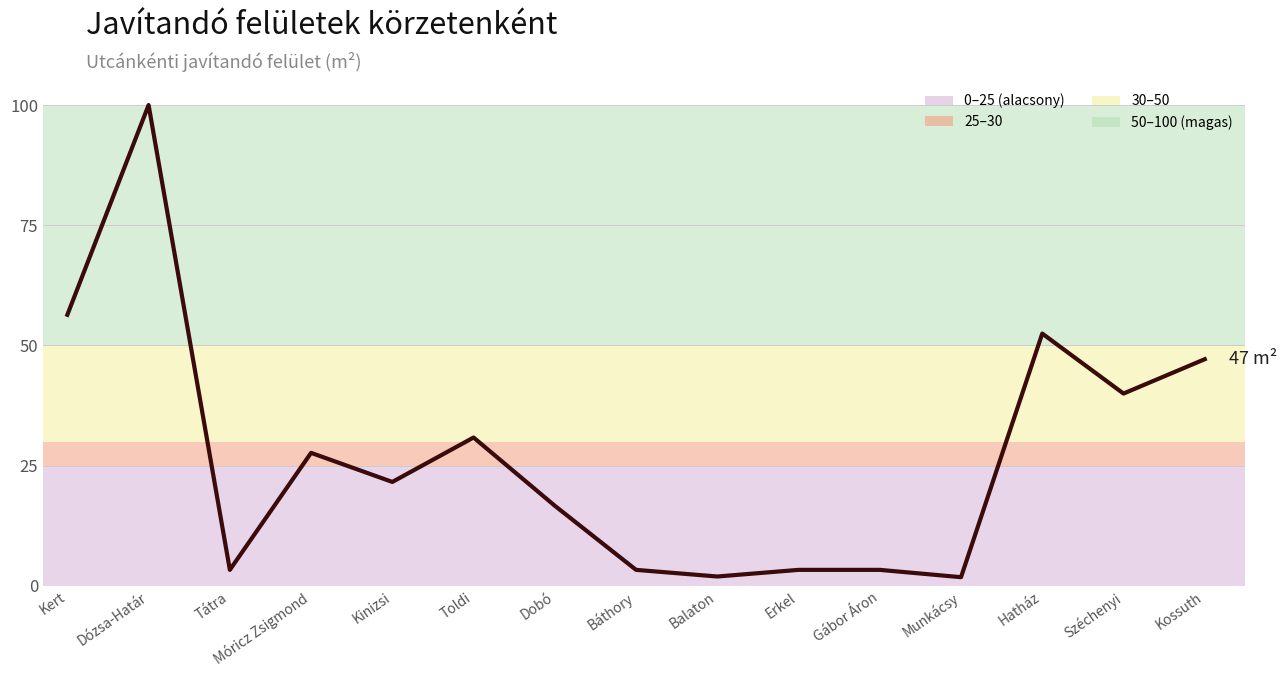

What is the smallest value displayed?

1.8